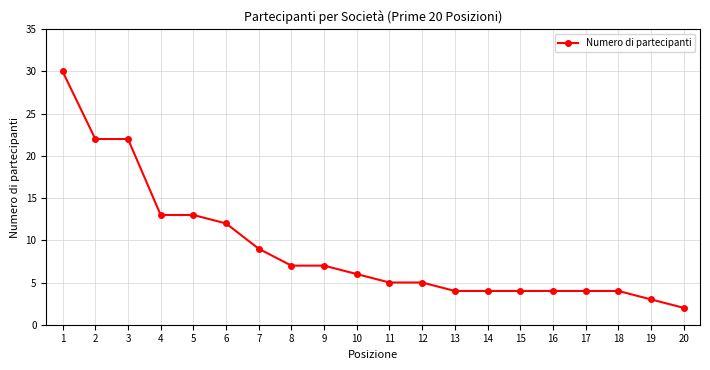

How many lines are shown in the chart?

1